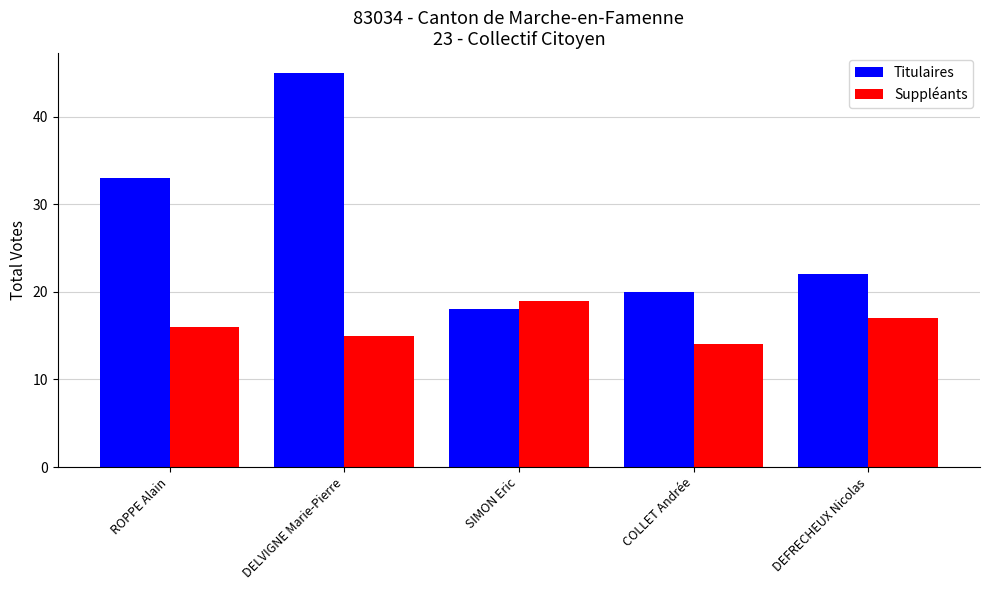

Reading left to right, list all the values displayed in this chart.

Titulaires: 33	45	18	20	22
Suppléants: 16	15	19	14	17